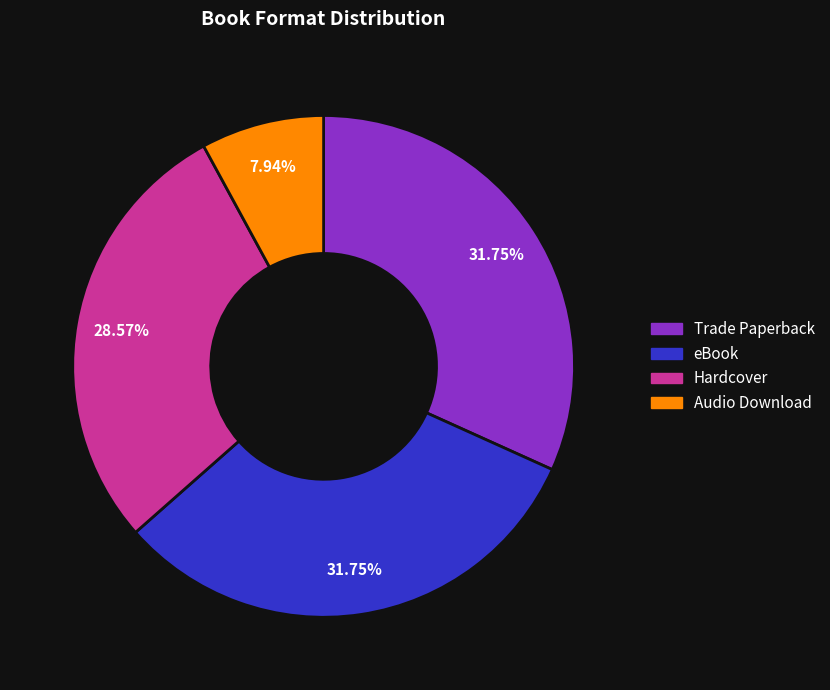

To the nearest percent, what is the difference between the largest and smallest slice percentages?

24%